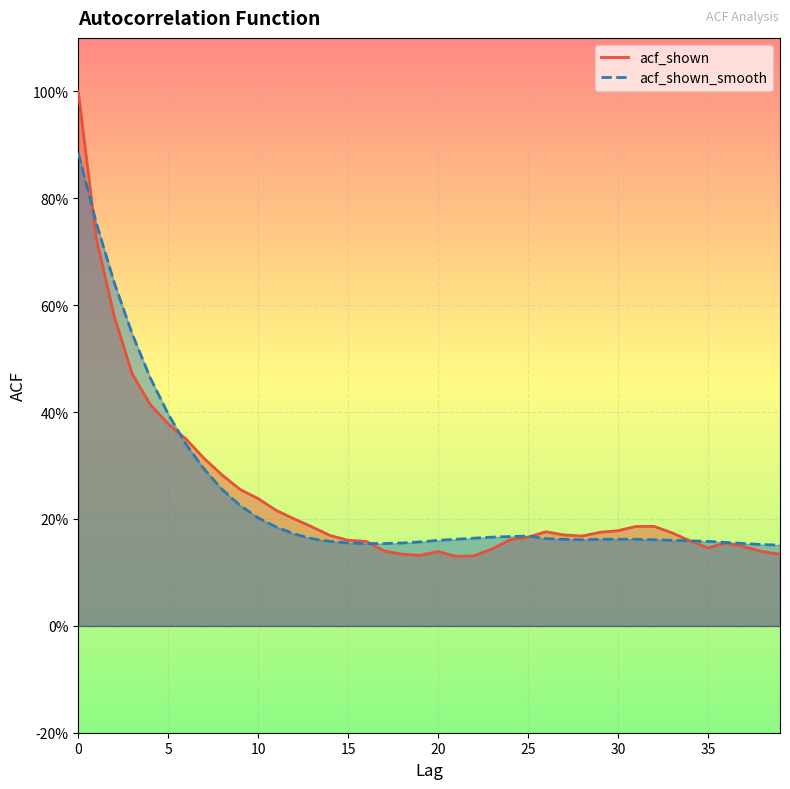

What are all the series names shown in the legend?

acf_shown, acf_shown_smooth